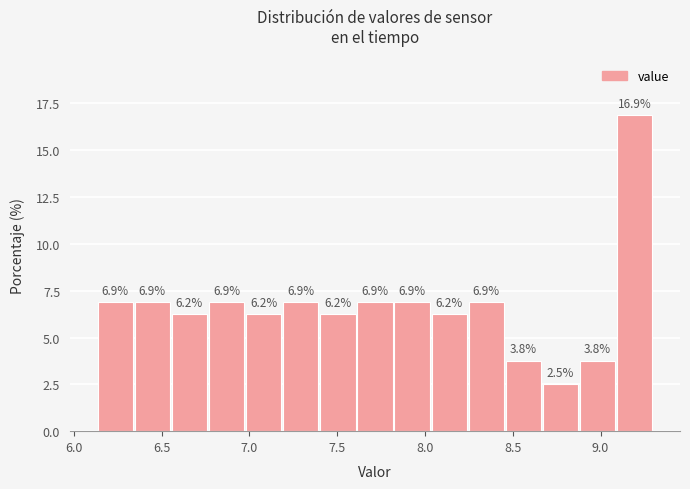

Over which range of the x-axis is the bar tallest?

9.10 to 9.30